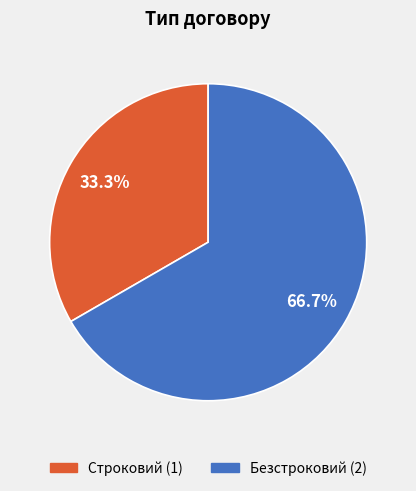

How many segments does this pie chart have?

2